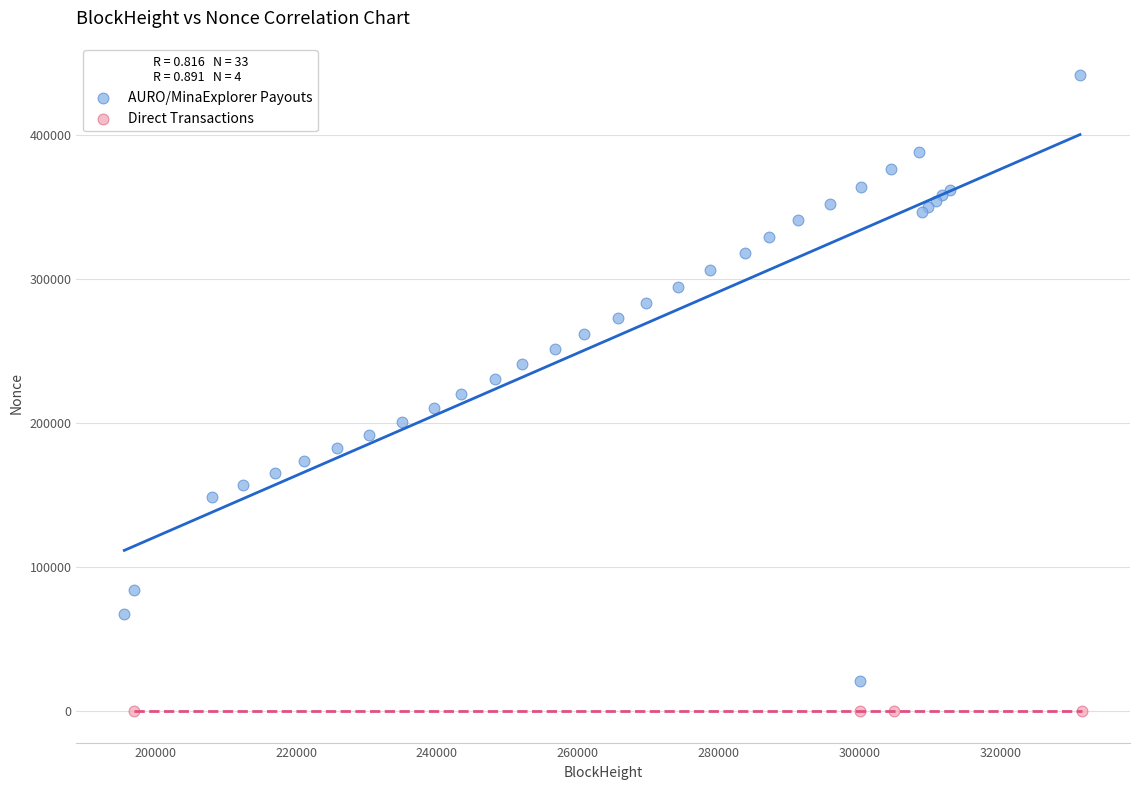

Which series reaches the minimum Y coordinate?

Direct Transactions